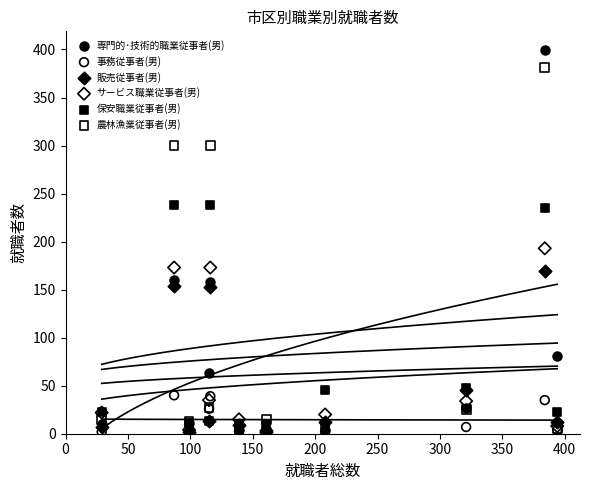

Across all series, what Y value is closest to 200?

193